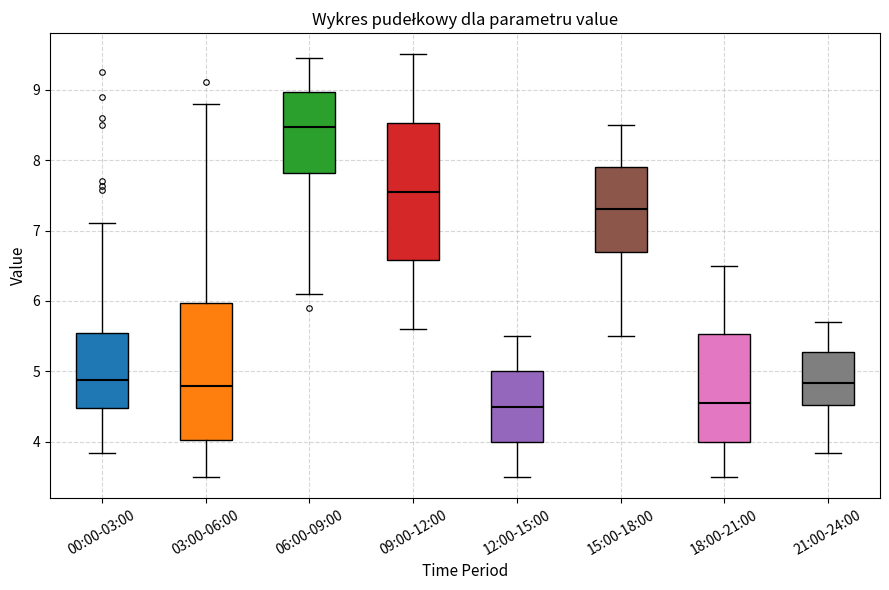

Reading left to right, transcribe this box plot: for each box, give where its median line is, the range the box spans, and where its two whiskers end, as read against the y-axis. The values are not printed on the chart, so give them approximately, as read against the axis.

00:00-03:00: median 4.9, box 4.5 to 5.5, whiskers 3.9 to 7.1
03:00-06:00: median 4.8, box 4.0 to 6.0, whiskers 3.5 to 8.8
06:00-09:00: median 8.5, box 7.8 to 9.0, whiskers 6.1 to 9.5
09:00-12:00: median 7.6, box 6.6 to 8.5, whiskers 5.6 to 9.5
12:00-15:00: median 4.5, box 4.0 to 5.0, whiskers 3.5 to 5.5
15:00-18:00: median 7.3, box 6.7 to 7.9, whiskers 5.5 to 8.5
18:00-21:00: median 4.6, box 4.0 to 5.5, whiskers 3.5 to 6.5
21:00-24:00: median 4.8, box 4.5 to 5.3, whiskers 3.9 to 5.7